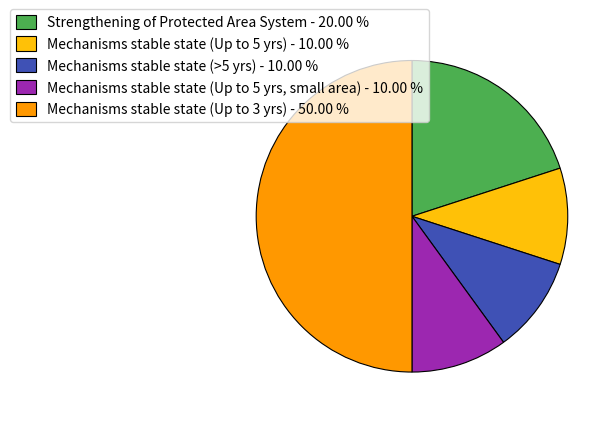

Do Mechanisms stable state (>5 yrs) - 10.00 % and Strengthening of Protected Area System - 20.00 % together represent more than half of the pie?

No